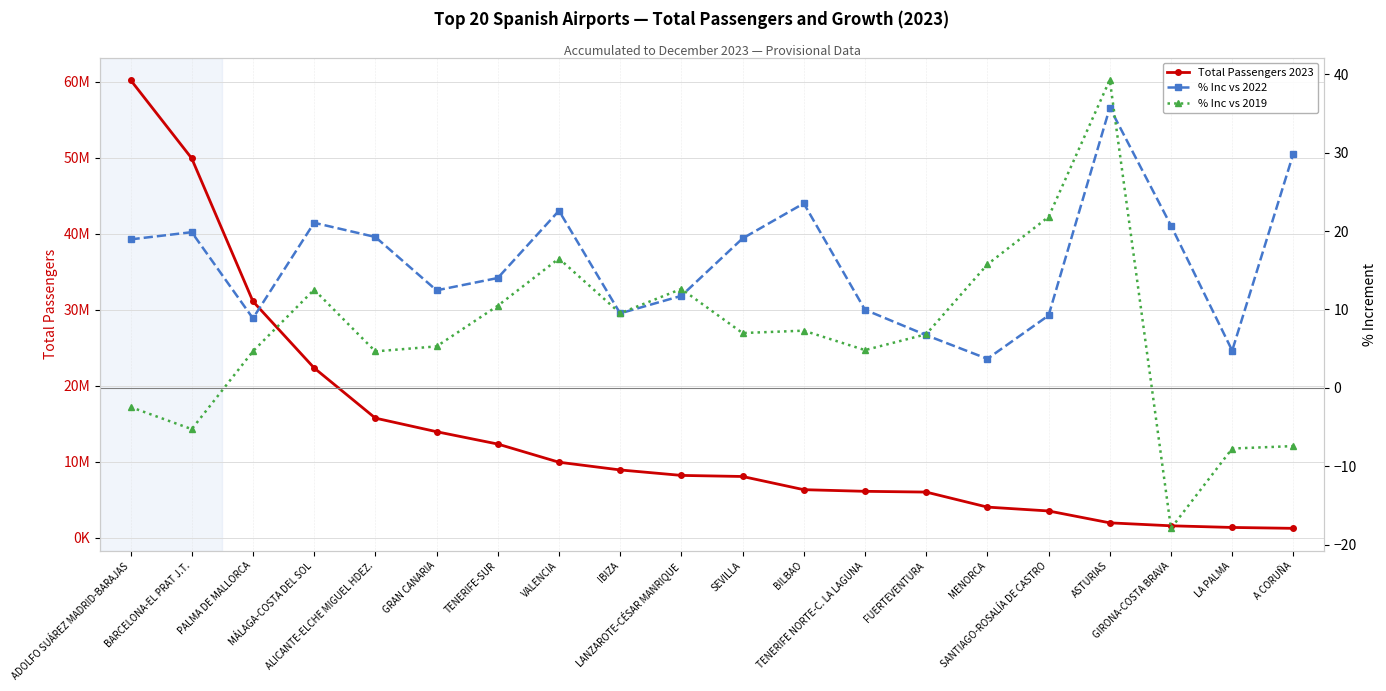

At which label does % Inc vs 2022 reach its minimum?

MENORCA